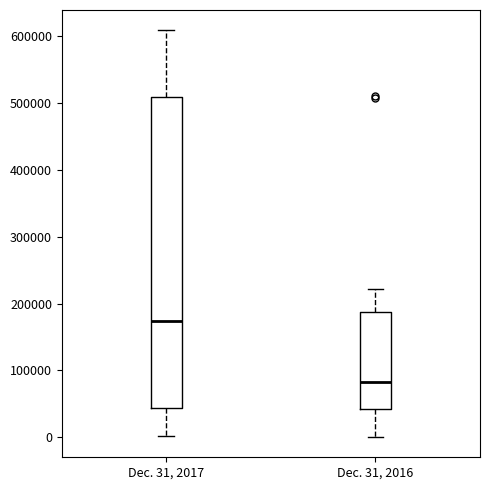

Reading left to right, transcribe this box plot: for each box, give where its median line is, the range the box spans, and where its two whiskers end, as read against the y-axis. The values are not printed on the chart, so give them approximately, as read against the axis.

Dec. 31, 2017: median 170000, box 40000 to 510000, whiskers 0 to 610000
Dec. 31, 2016: median 80000, box 40000 to 190000, whiskers 0 to 220000